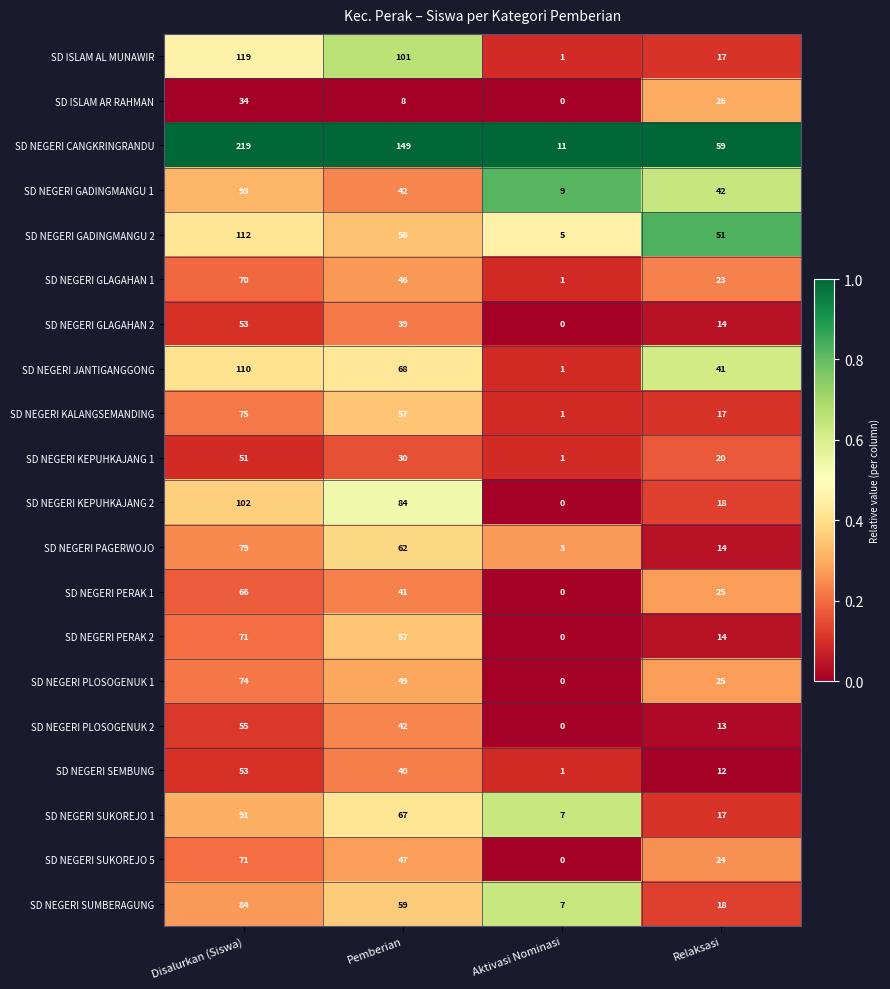

What is the greatest value displayed?

219